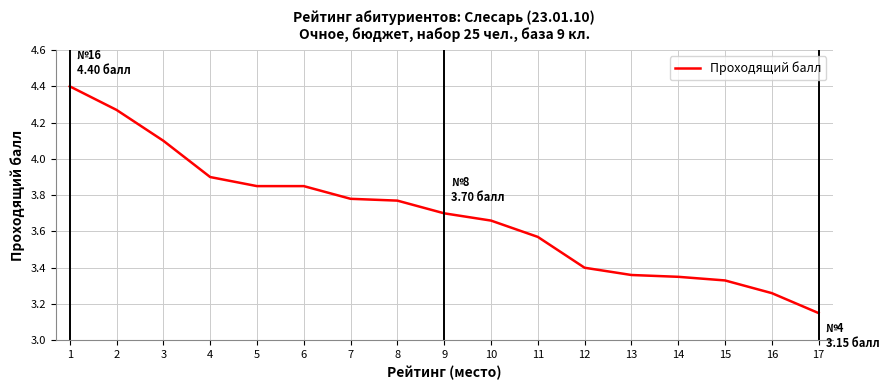

Is it true that the value at 14 is 5.0?

False